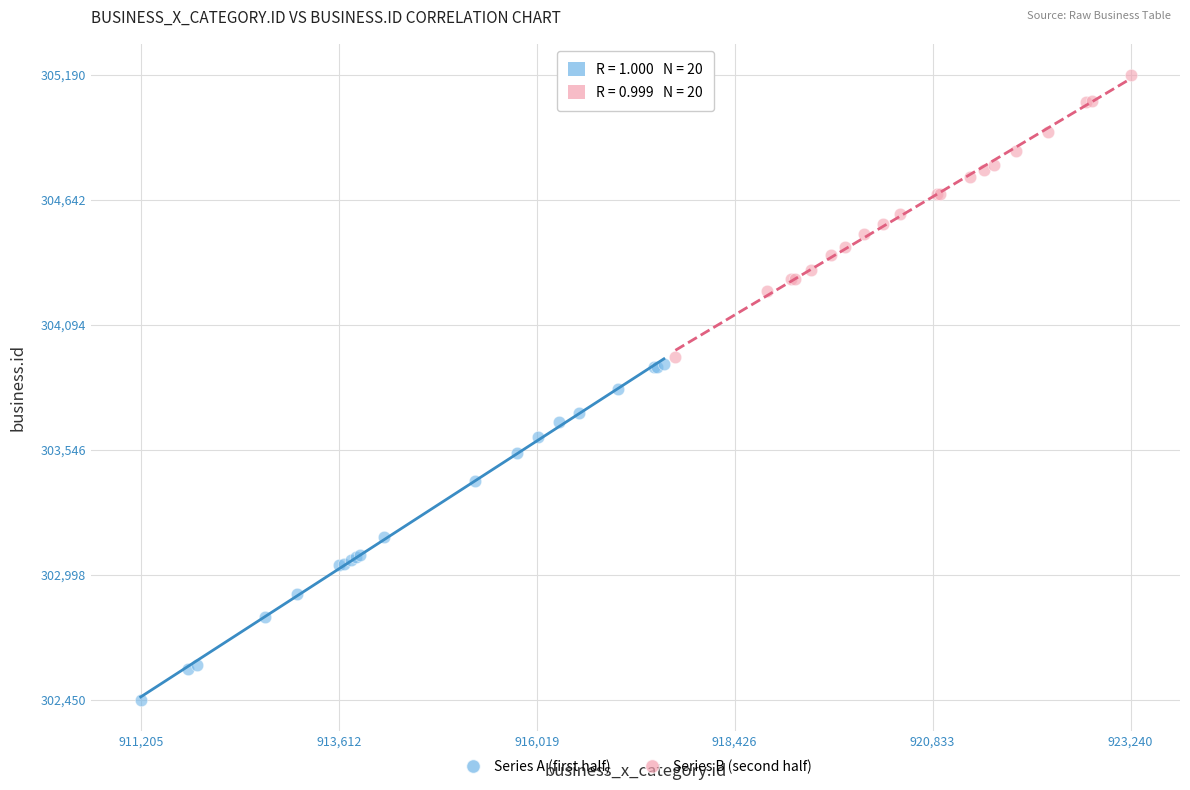

Which series has the largest Y range (max minus min)?

Series A (first half)